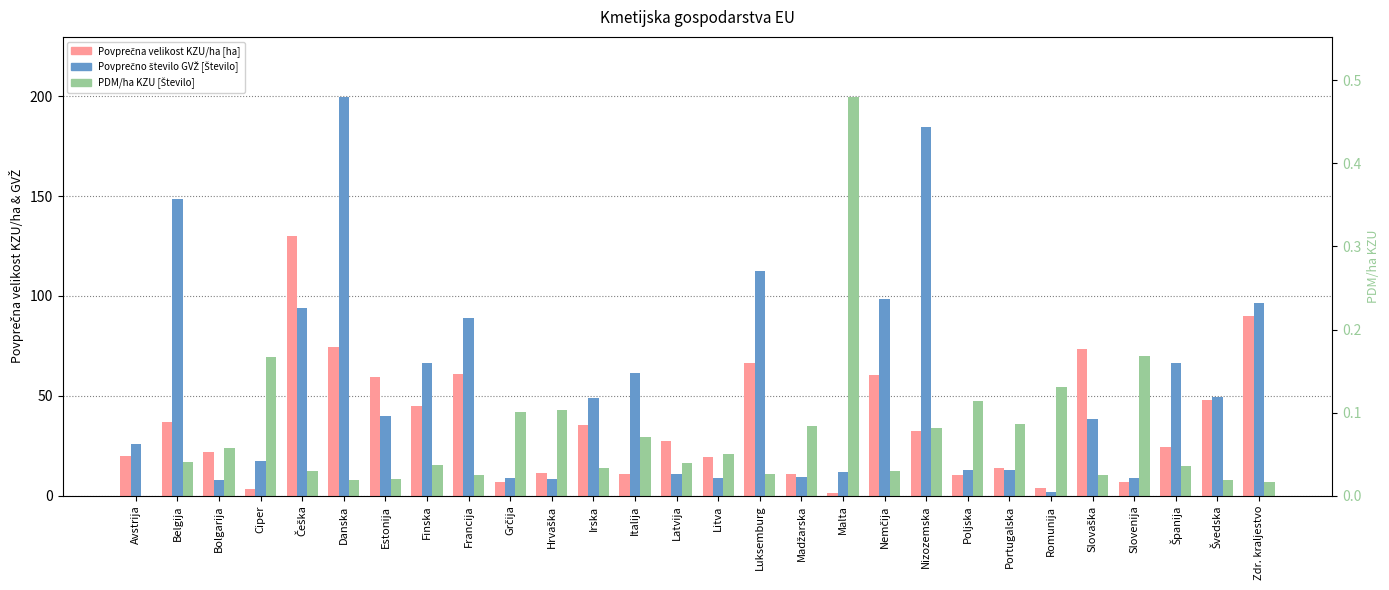

Are the bars horizontal?

No